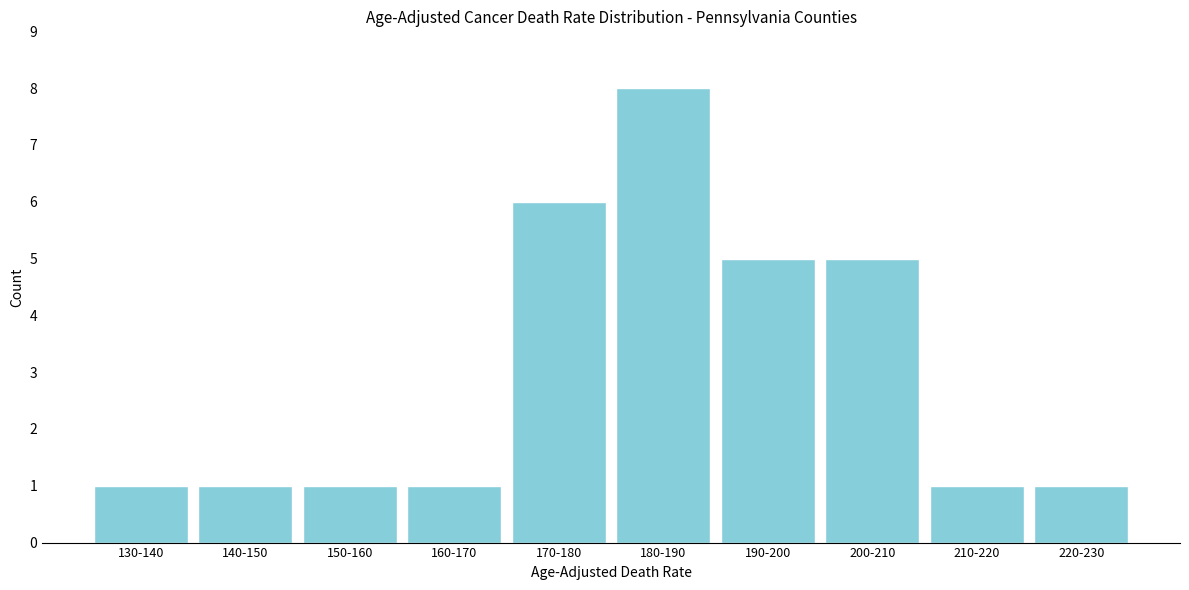

Reading right to left, list all the values displayed in this chart.

220-230=1	210-220=1	200-210=5	190-200=5	180-190=8	170-180=6	160-170=1	150-160=1	140-150=1	130-140=1